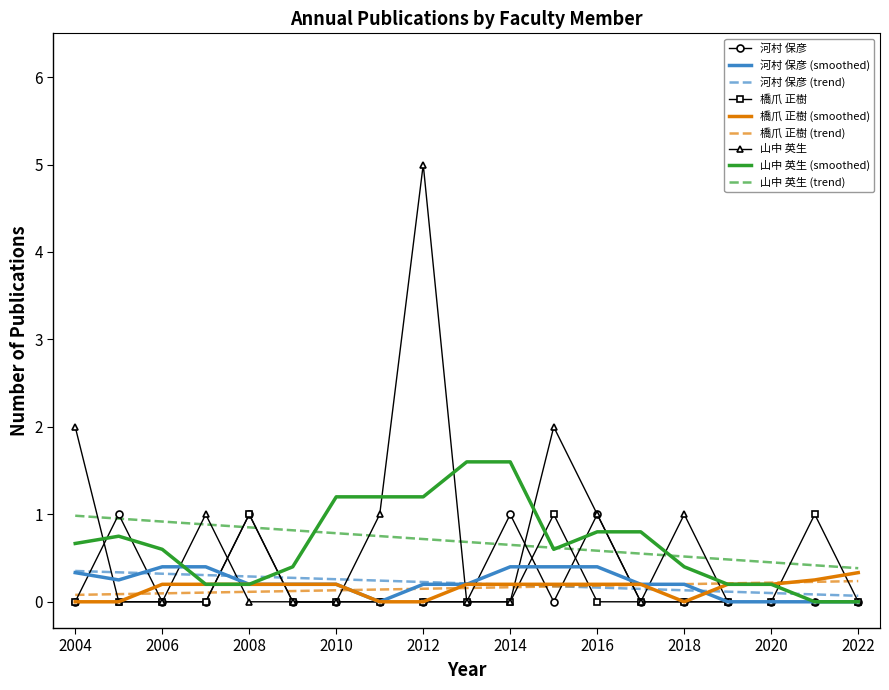

Count the 橋爪 正樹 values in the range 0 to 1.

19